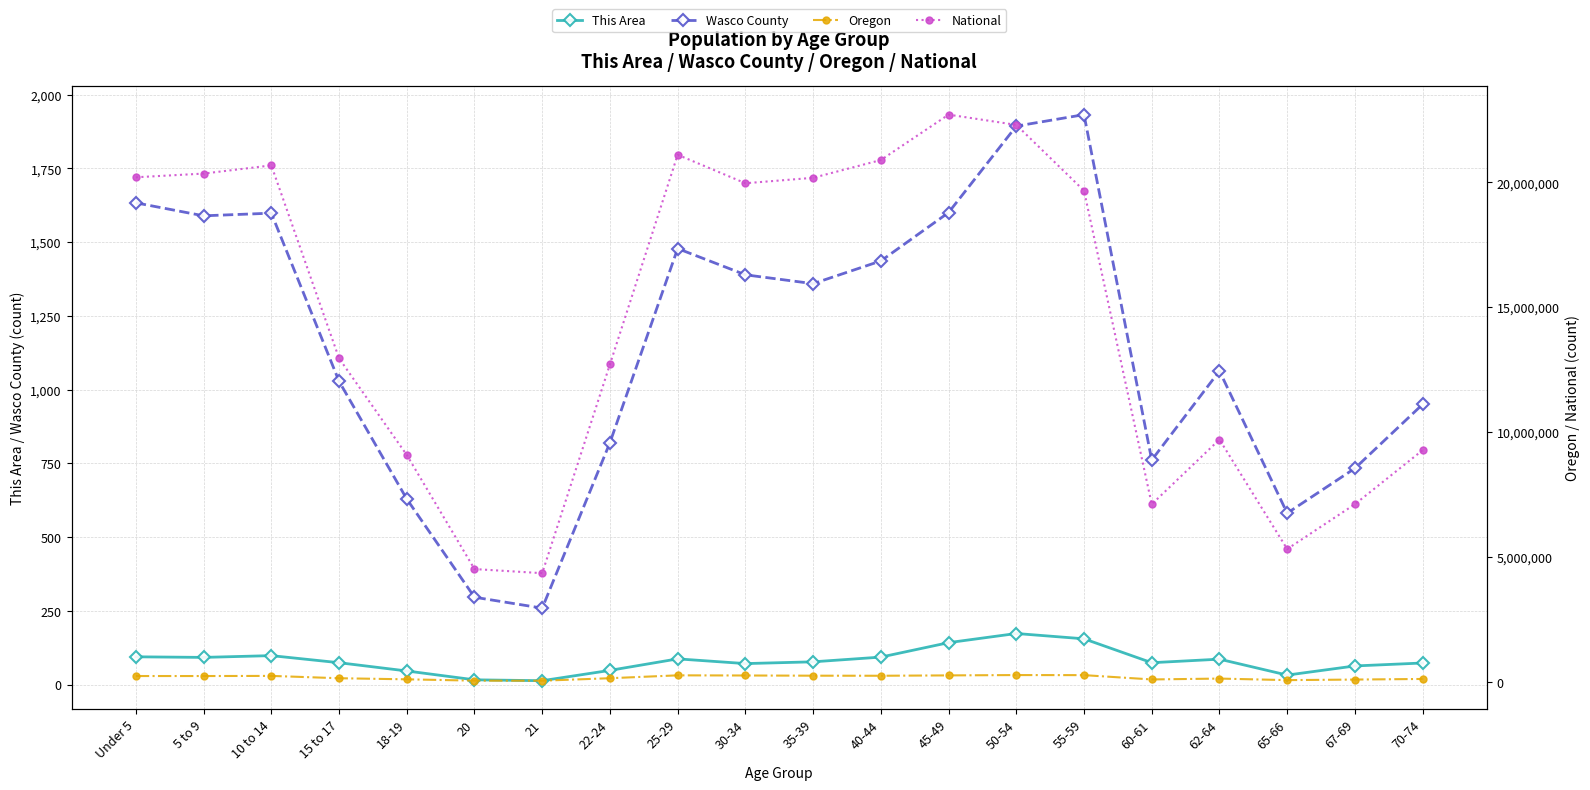

What is the greatest value displayed?

22708591